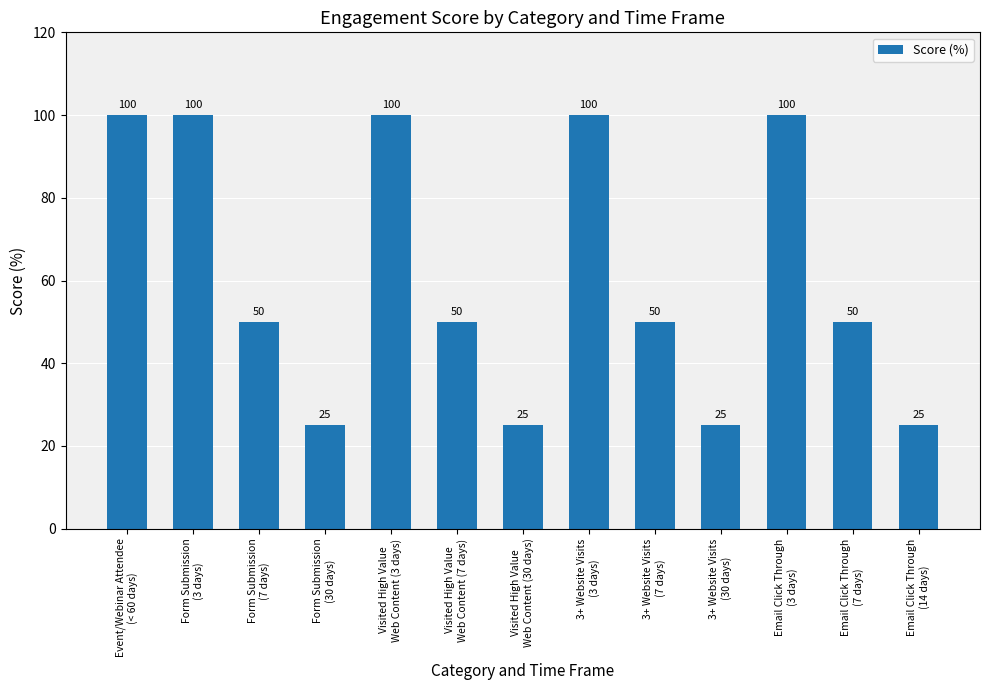

What is the smallest value displayed?

25